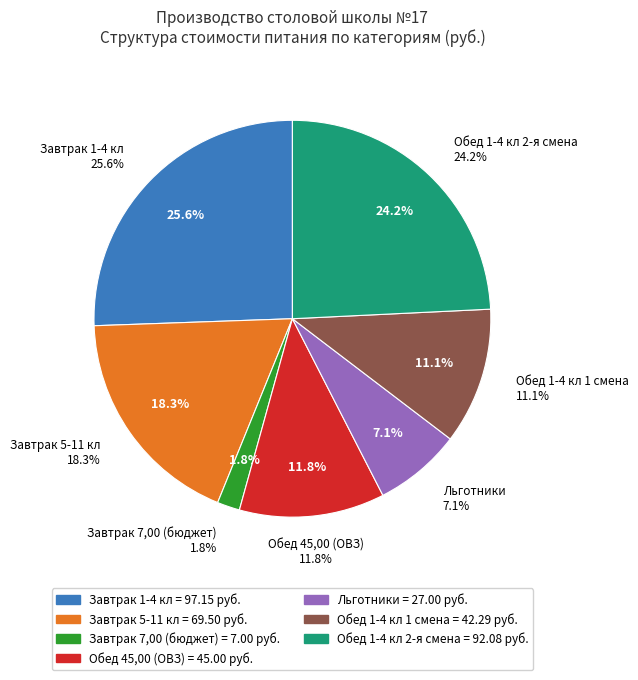

What is the smallest slice in the pie chart?

Завтрак 7,00 (бюджет)